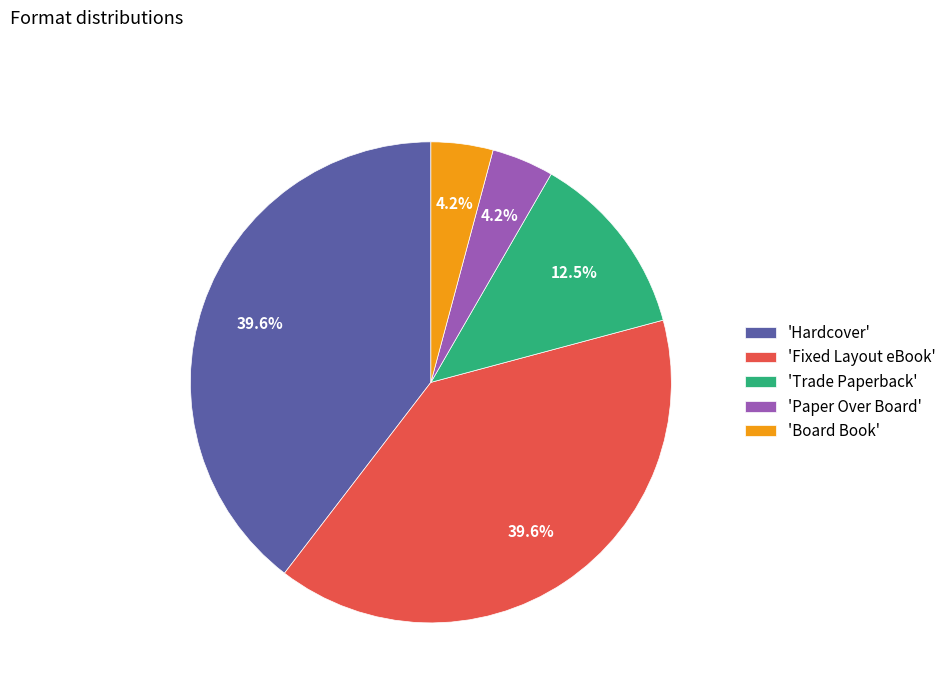

Do 'Trade Paperback' and 'Board Book' together represent more than half of the pie?

No